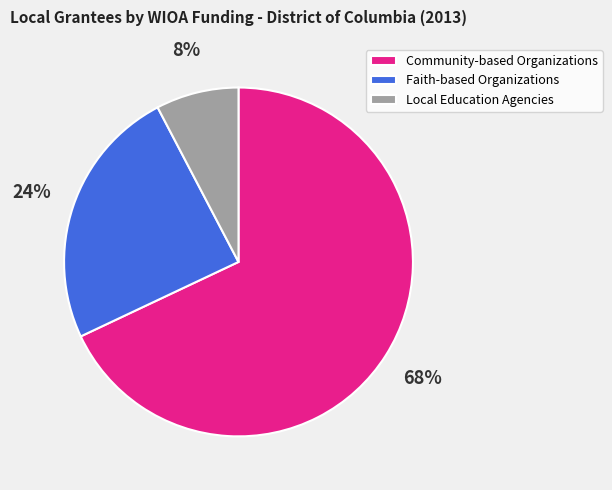

Does Community-based Organizations represent more than half of the total?

Yes